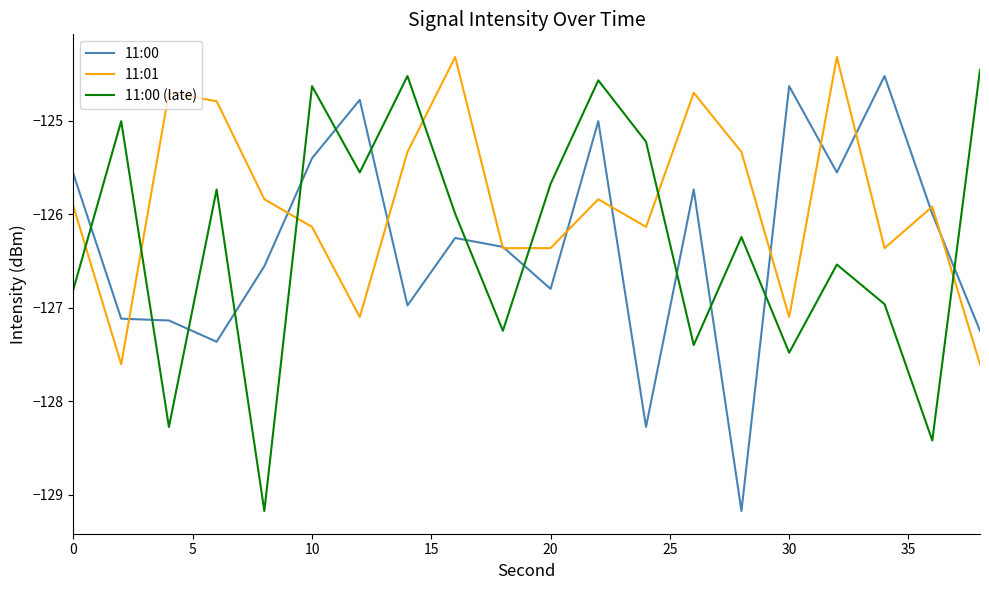

Which series has the largest total across all categories?

11:01